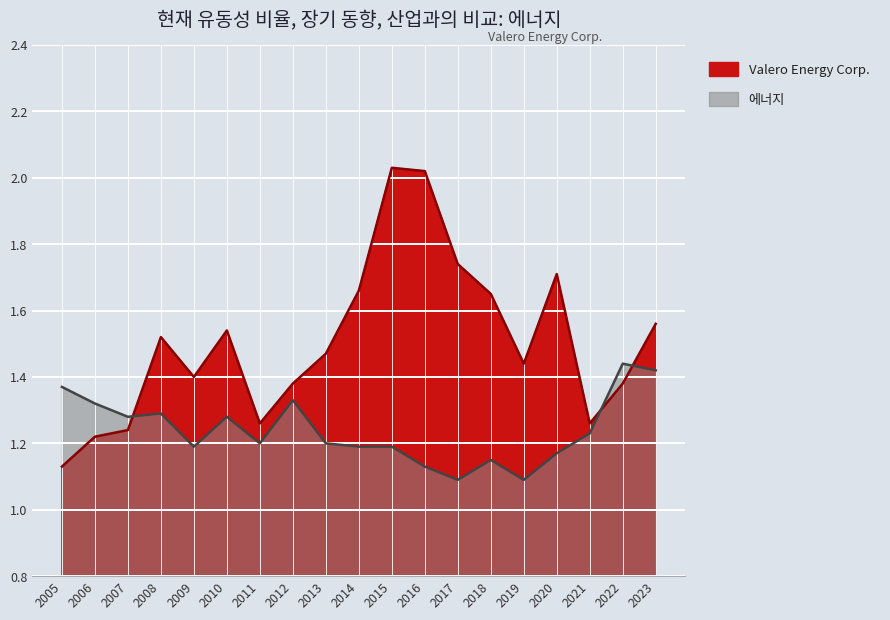

How many data points does each series have?

19